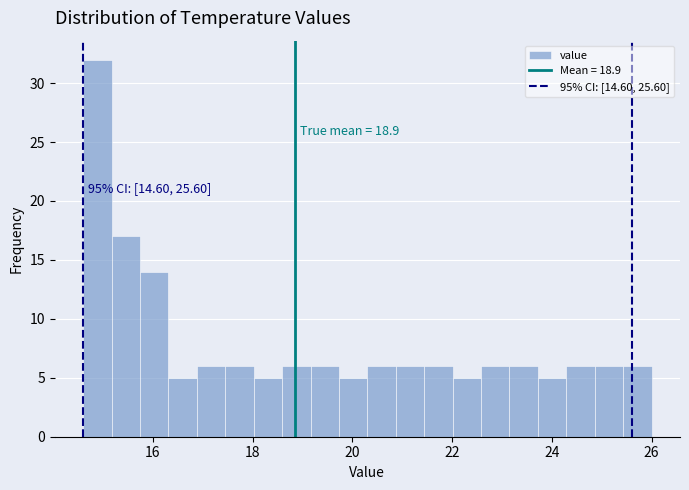

Read against the x-axis, roughly where is the centre of the tallest bar?

14.8